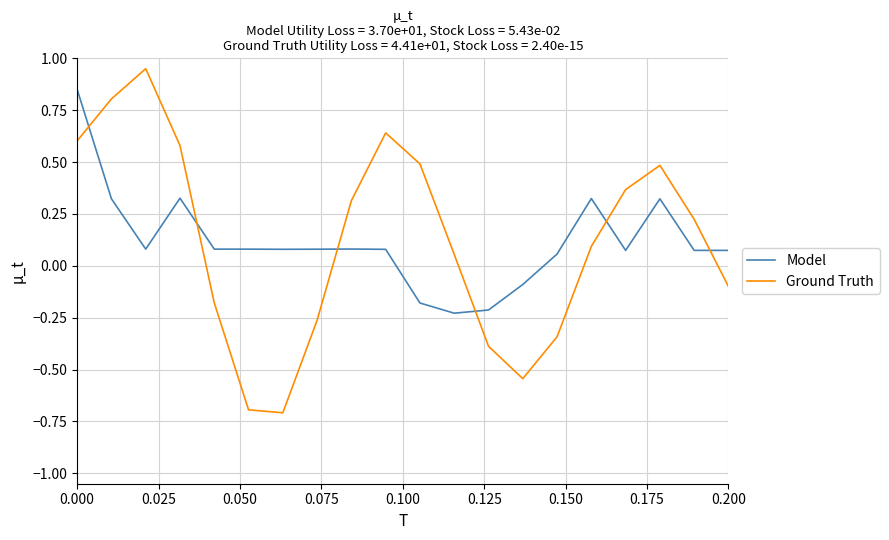

Which series has the largest range (max minus min)?

Ground Truth